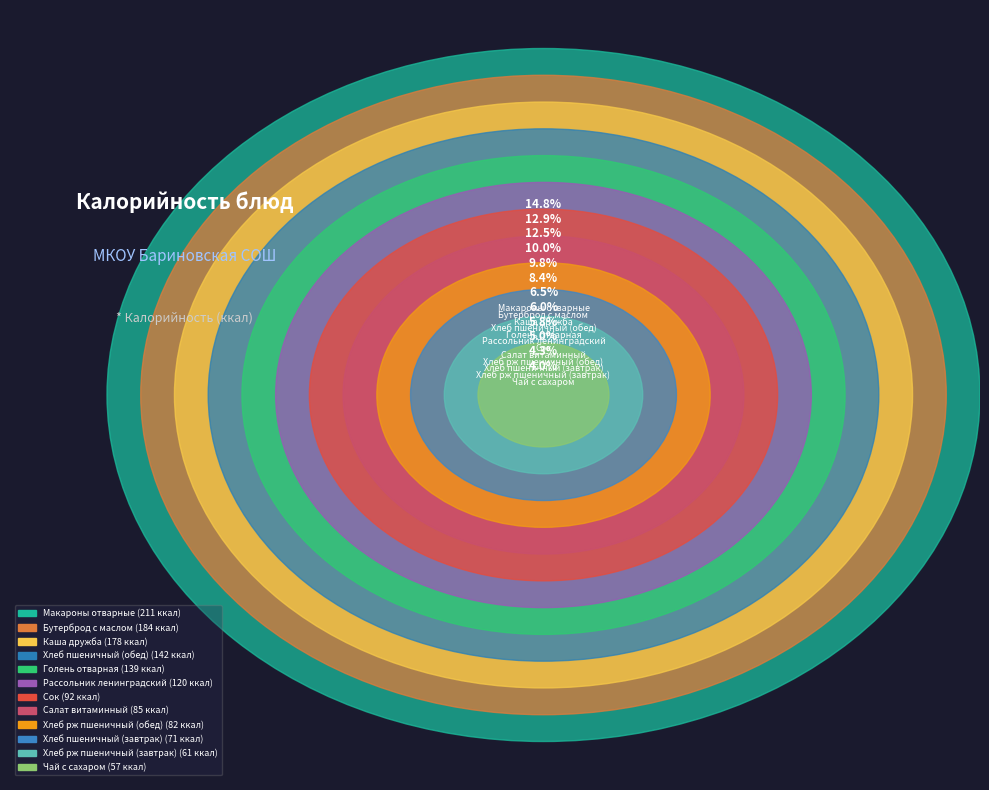

Does Бутерброд с маслом represent more than half of the total?

No